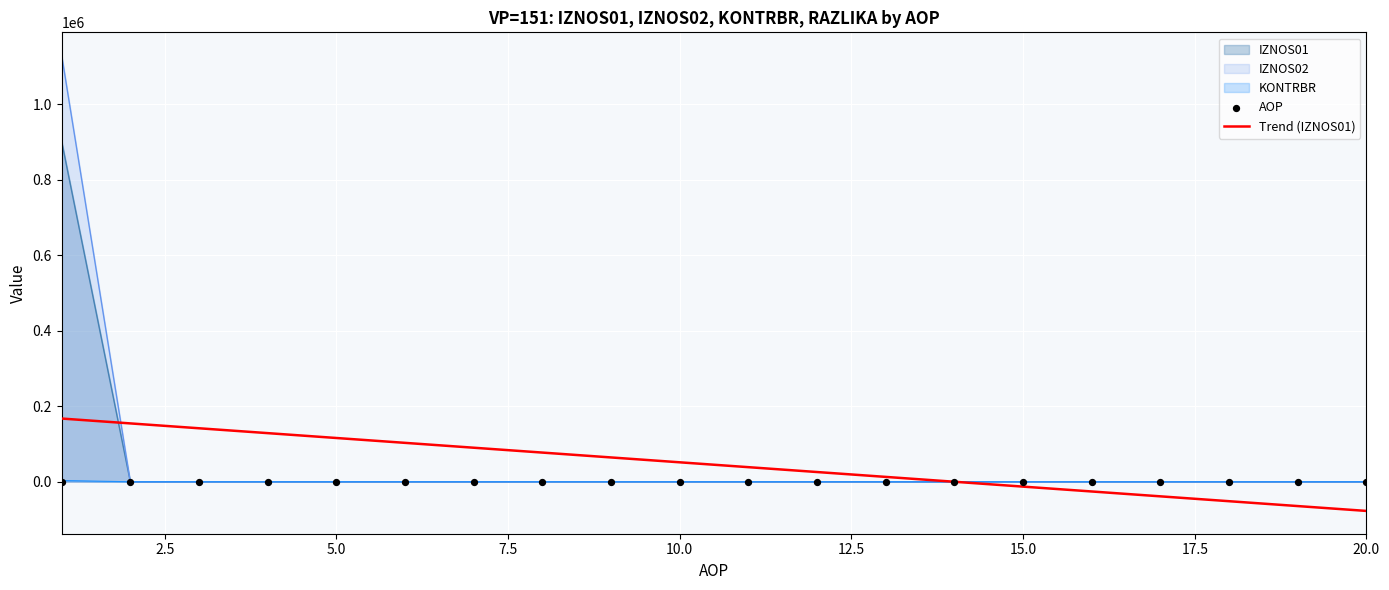

What is the maximum value for Trend (IZNOS01)?

167554.0